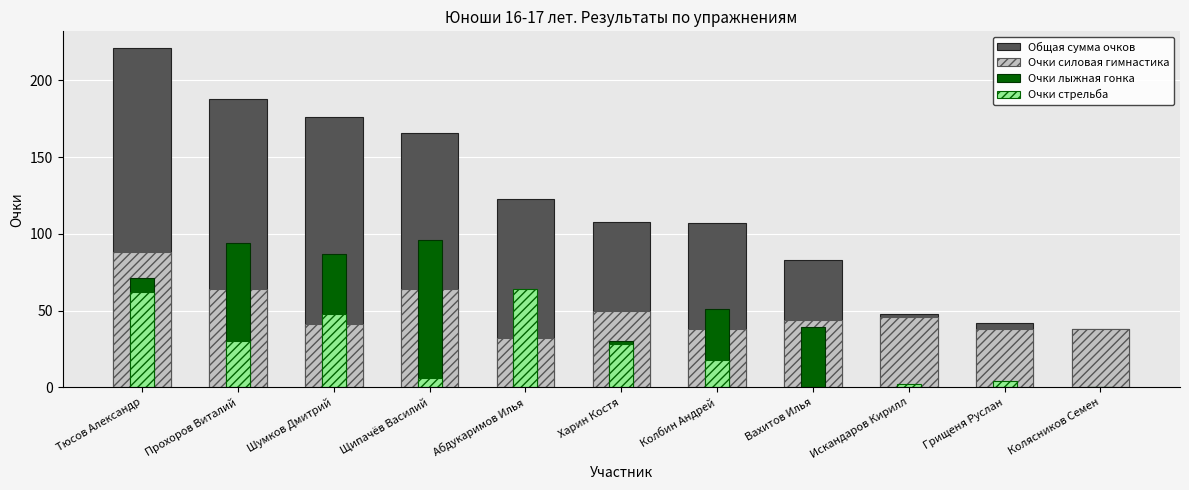

Rank the categories by Очки силовая гимнастика value from highest to lowest.

Тюсов Александр, Прохоров Виталий, Щипачёв Василий, Харин Костя, Искандаров Кирилл, Вахитов Илья, Шумков Дмитрий, Колбин Андрей, Грищеня Руслан, Колясников Семен, Абдукаримов Илья